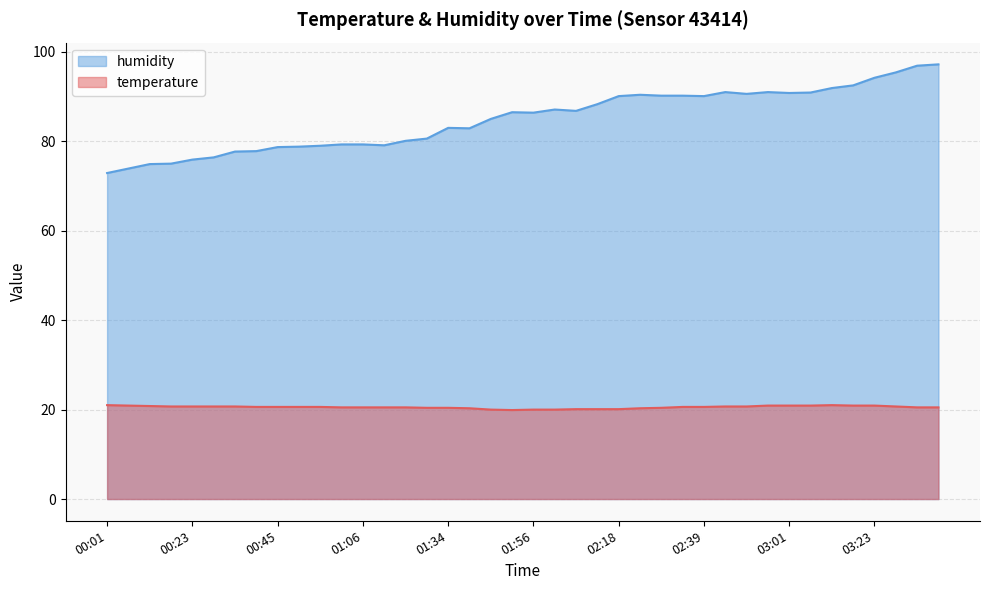

What is the total value across all series at 00:07?

94.8